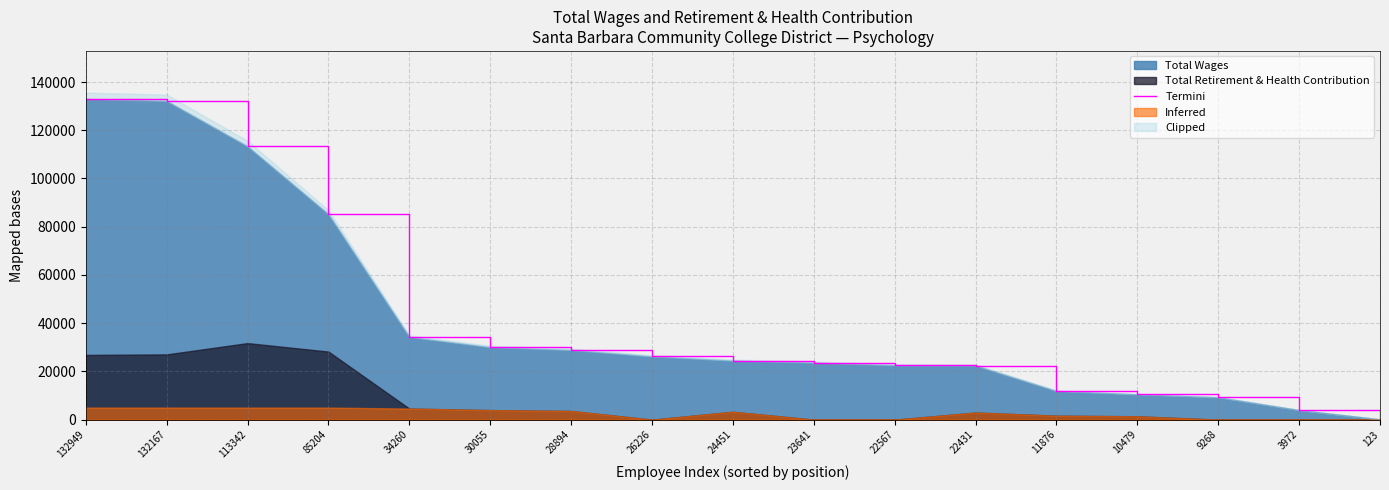

Where is Total Wages nearest to the value 66536?

85204